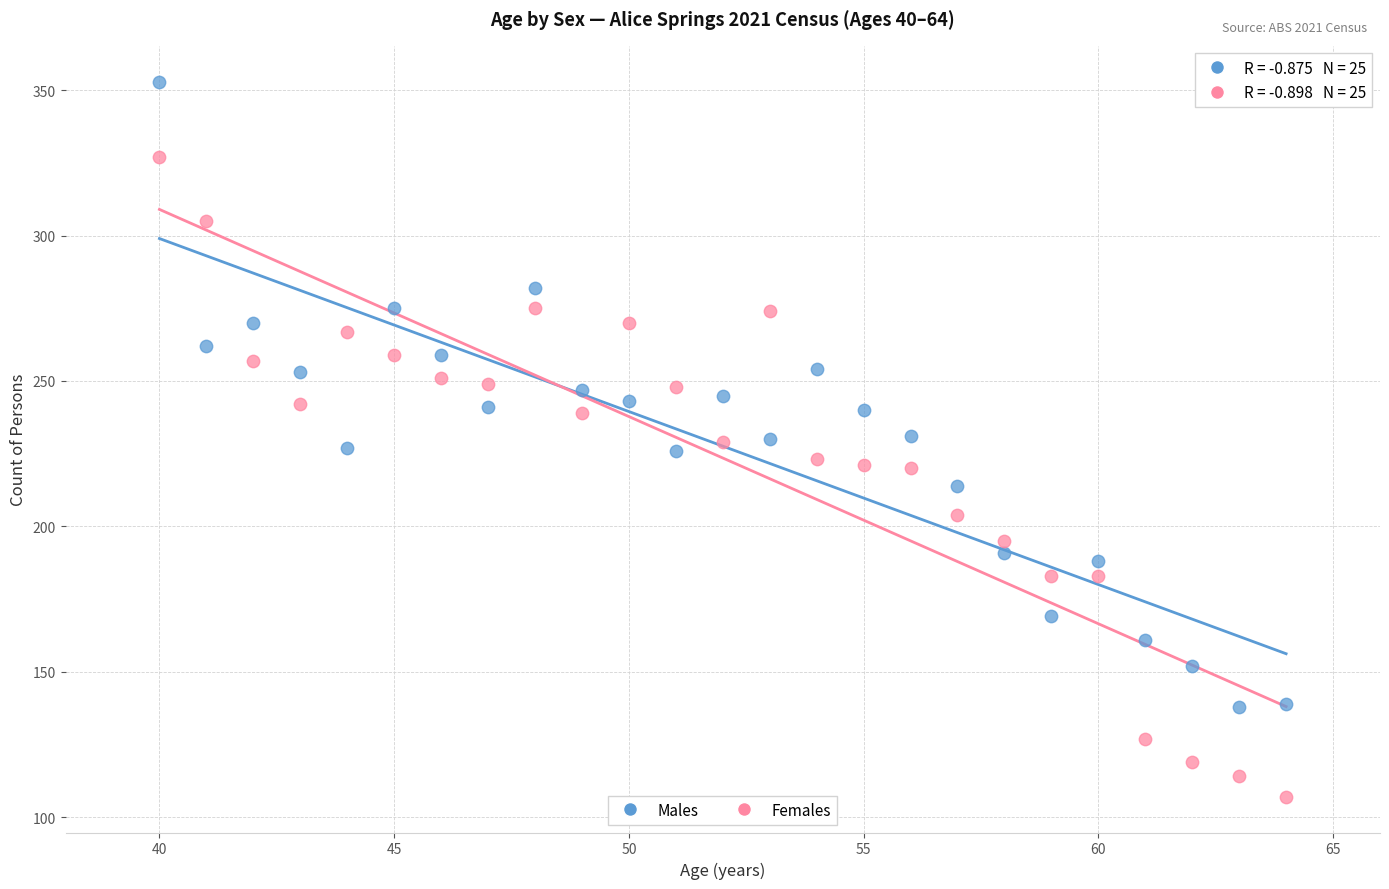

What are all the series names shown in the legend?

Males, Females